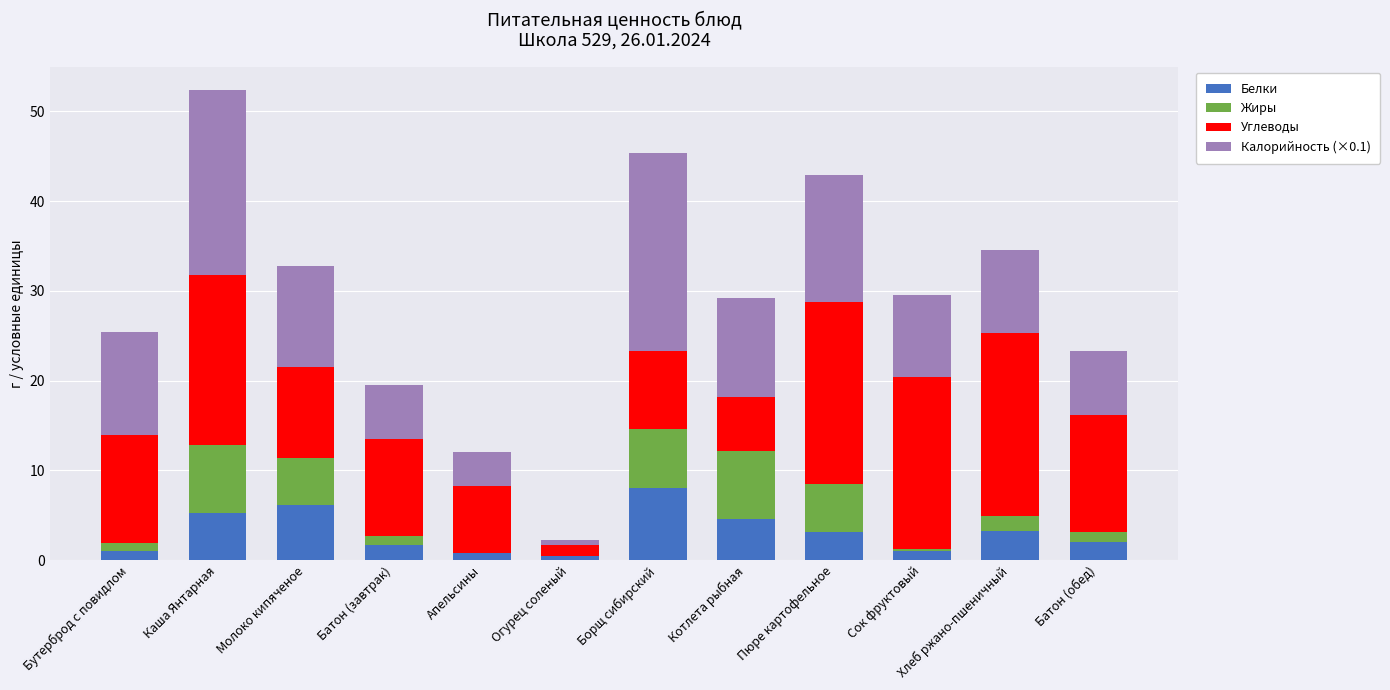

Are the bars horizontal?

No